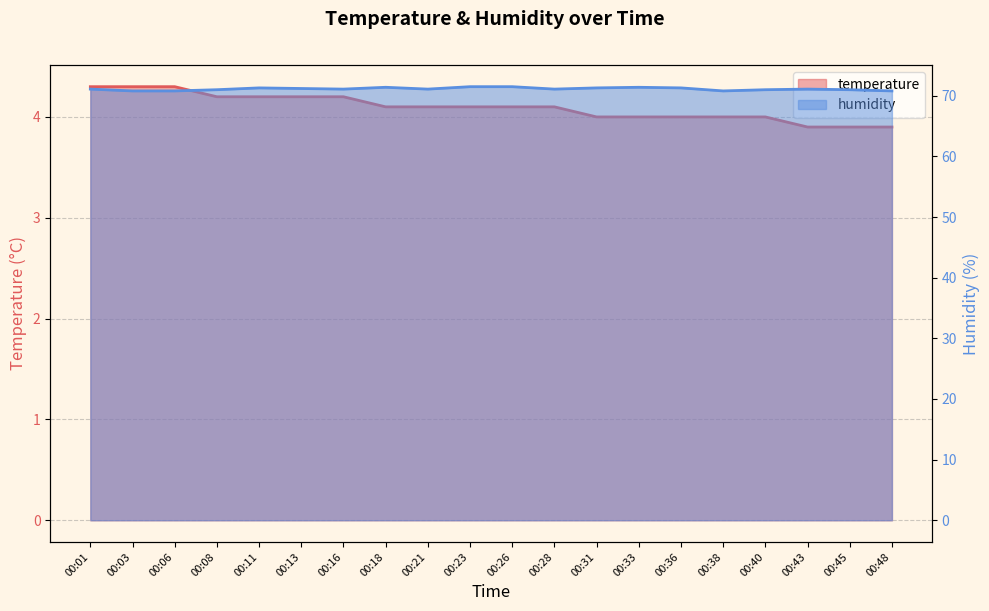

What is the minimum value shown in the chart?

3.9